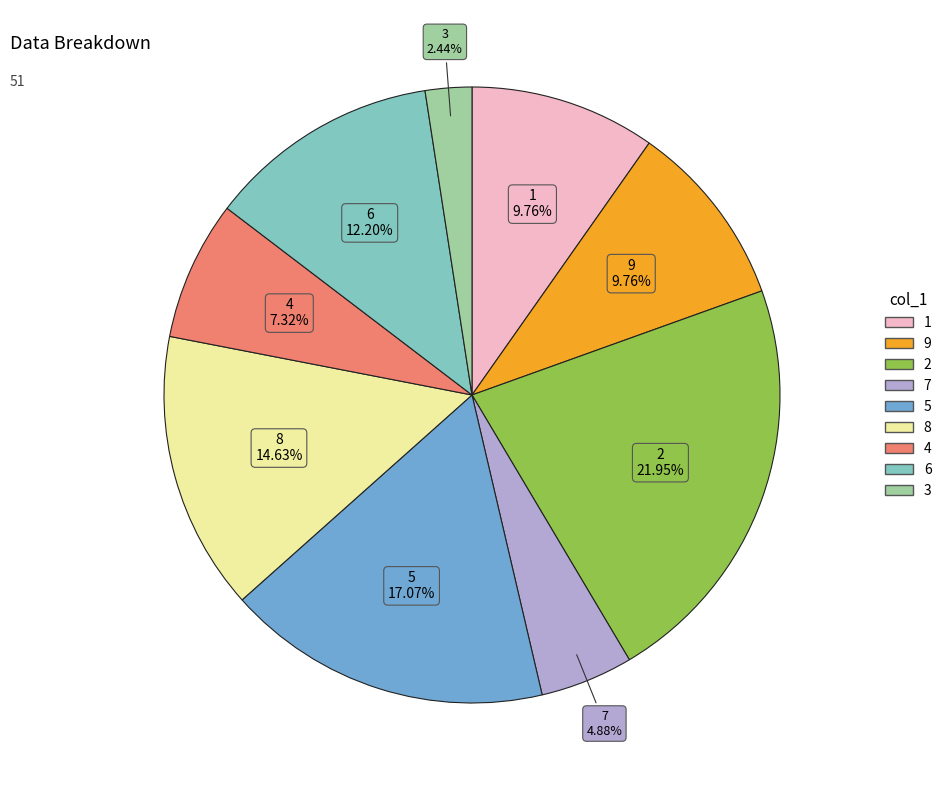

To the nearest percent, what percentage of the pie is 8?

15%